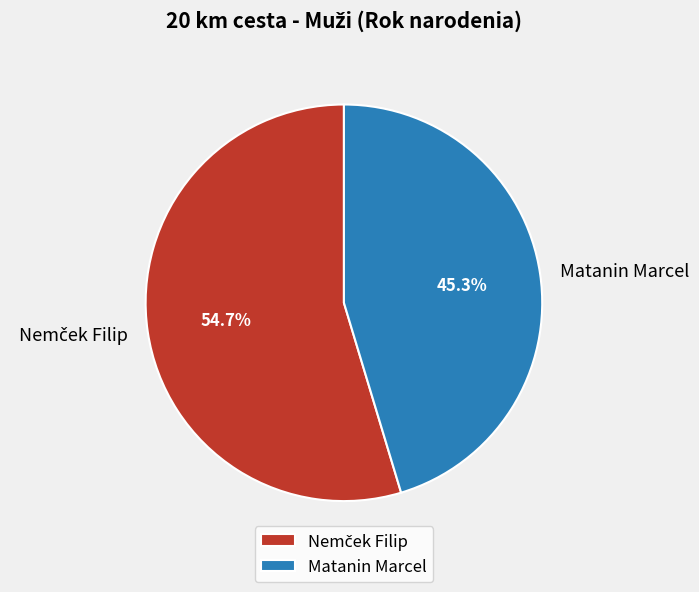

What portion of the pie excludes Matanin Marcel?

54.7%